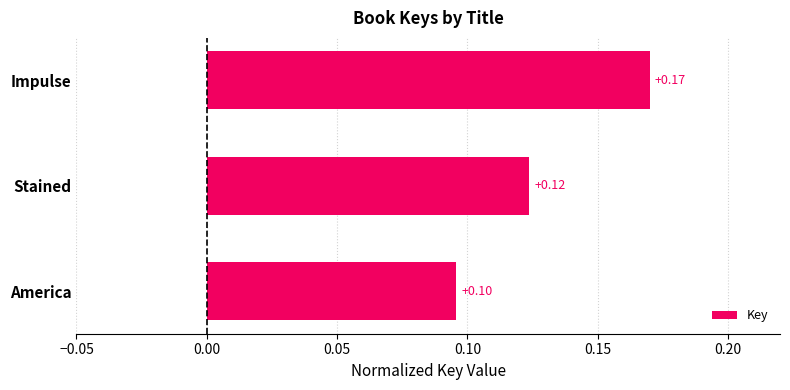

Which has a higher value, Stained or America?

Stained